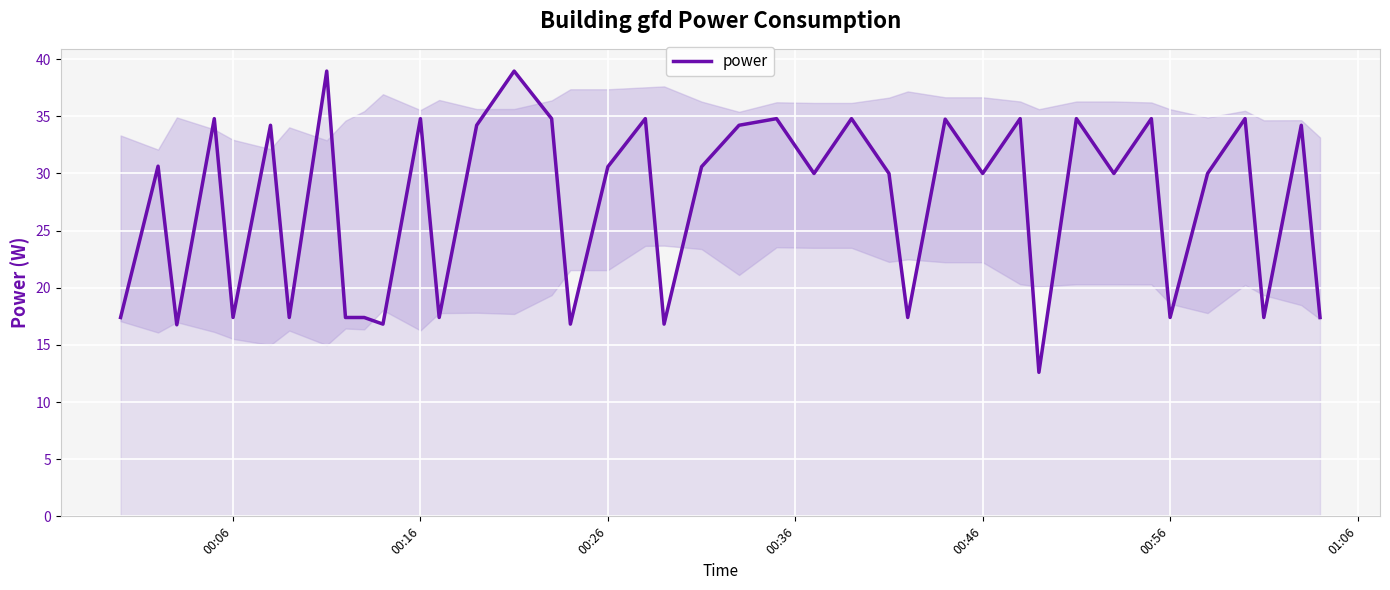

Is this an area chart (filled region under the line)?

No